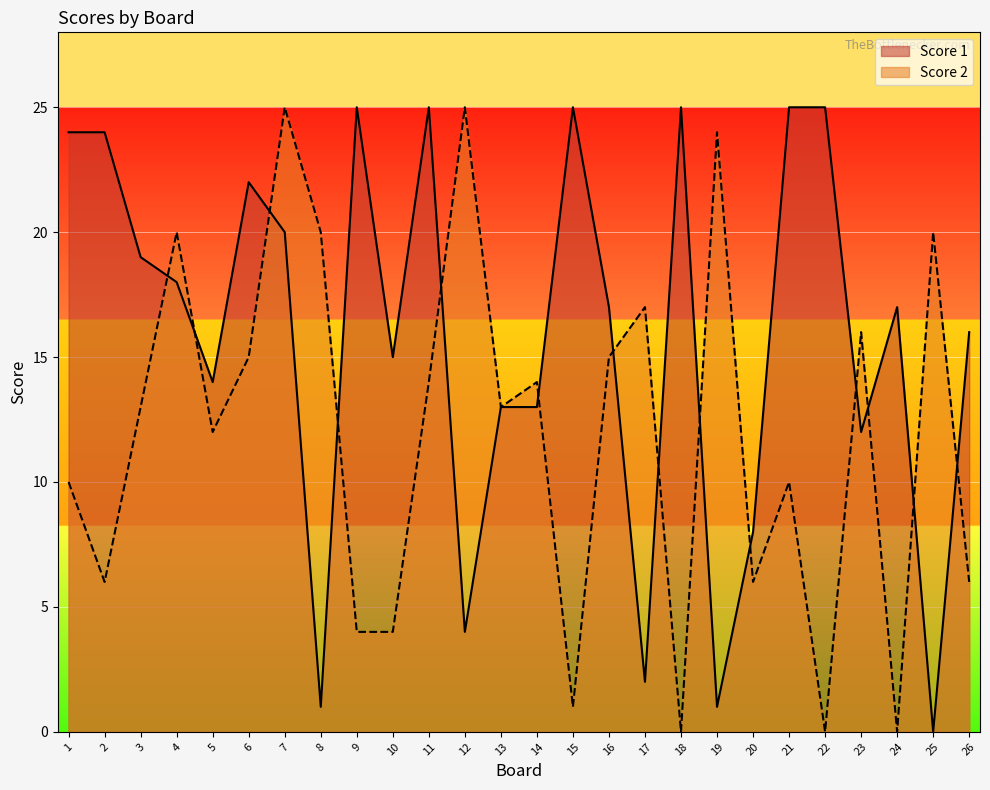

Which category has the lowest value across all series?

25